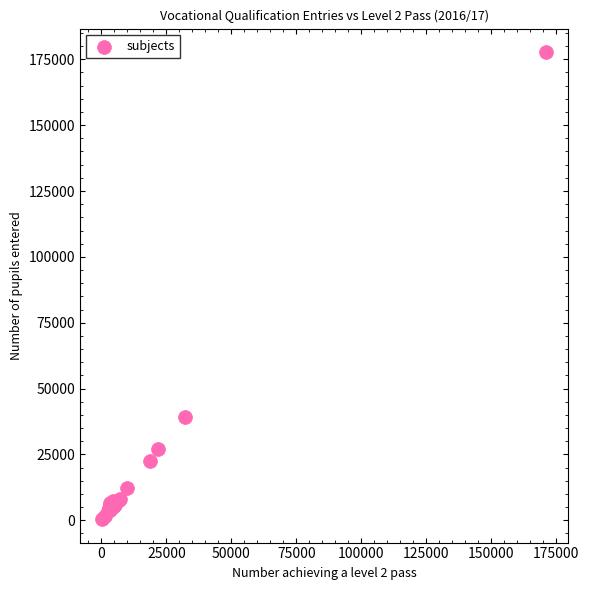

What Y value in the scatter plot is closest to 89086?

39047